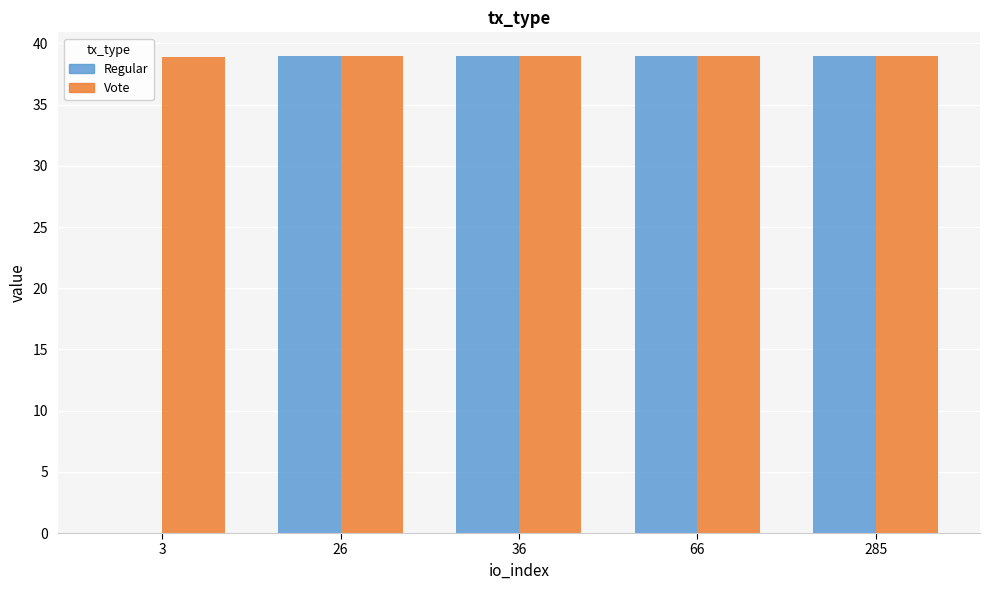

At which label does Regular first exceed 38?

26